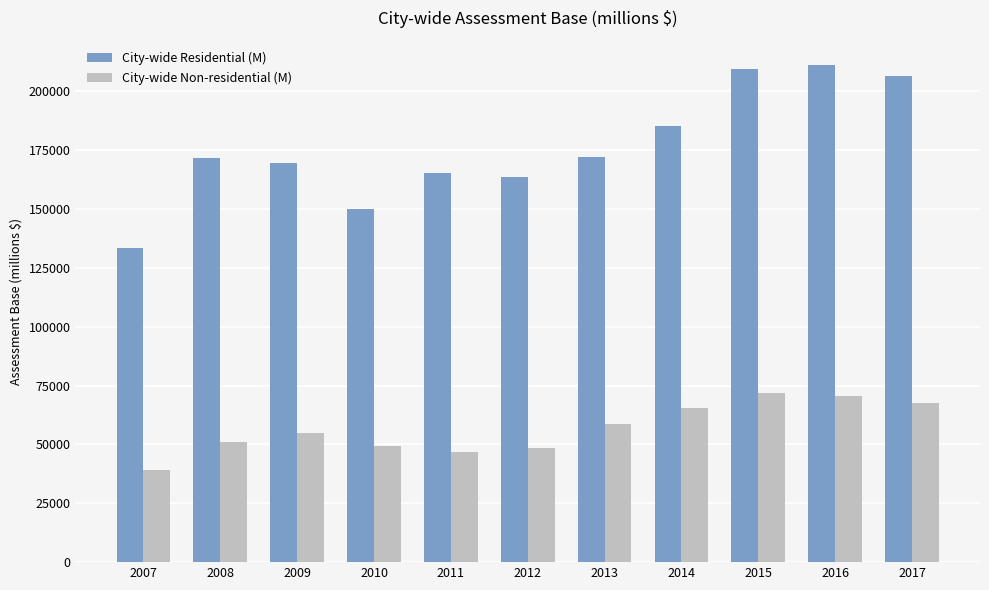

At which label is City-wide Non-residential (M) closest to 55421?

2009